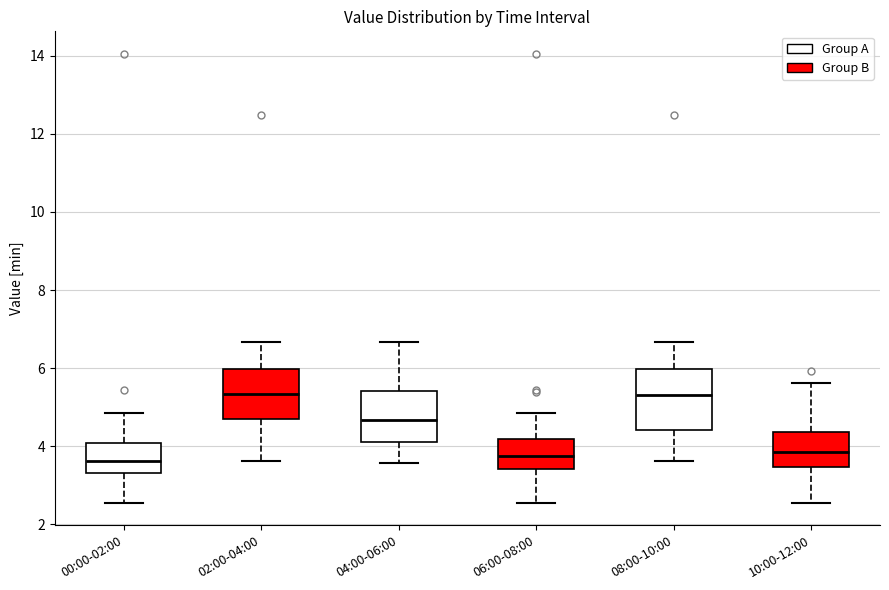

Which box is the tallest, from its lower edge to its upper edge?

08:00-10:00